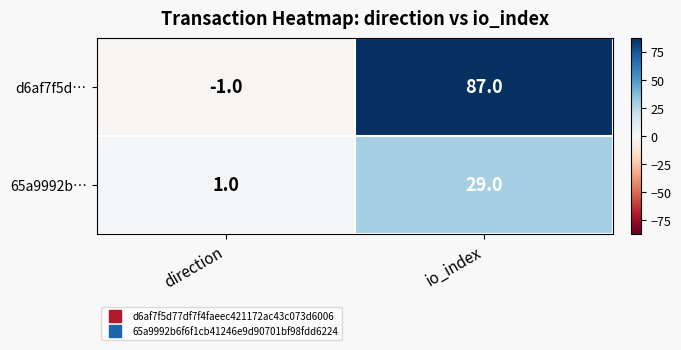

Where is 65a9992b… nearest to the value 15?

direction